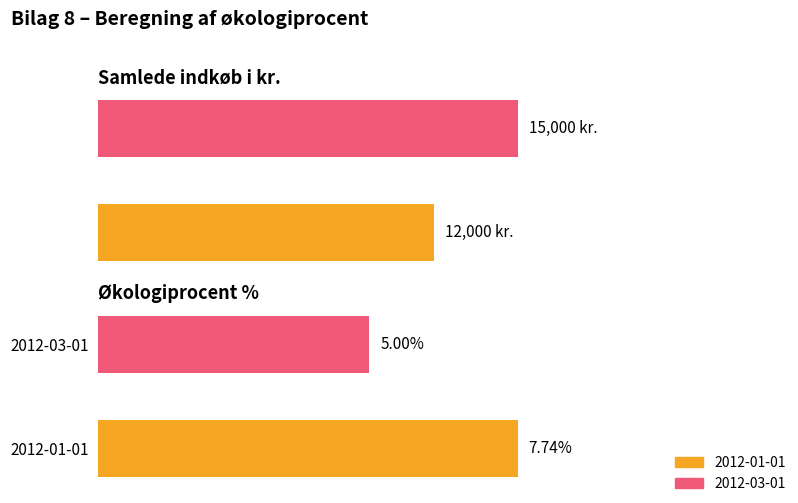

How many bars are there in each group?

2